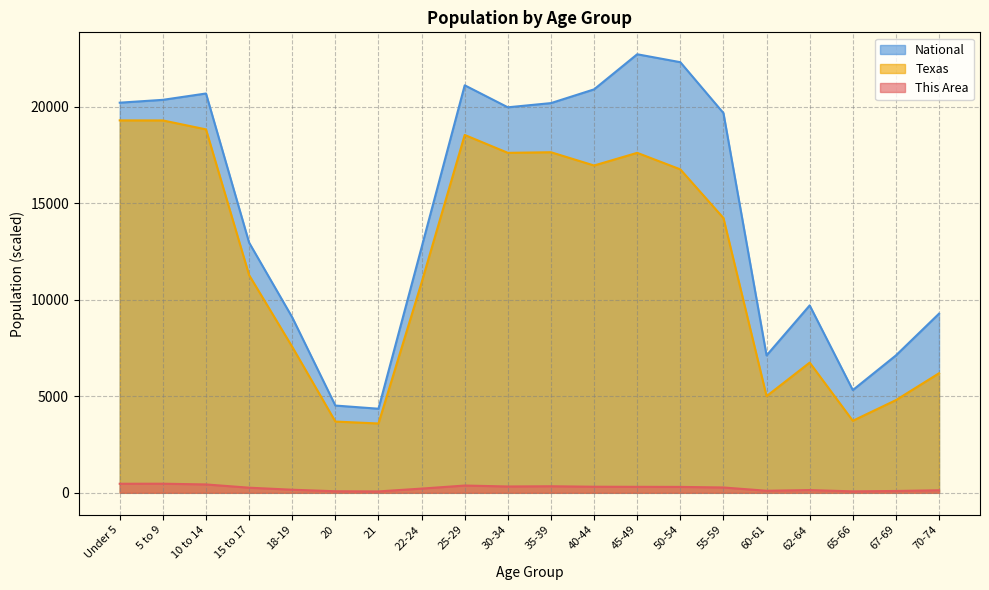

Rank the series at 22-24 from highest to lowest value.

National, Texas, This Area